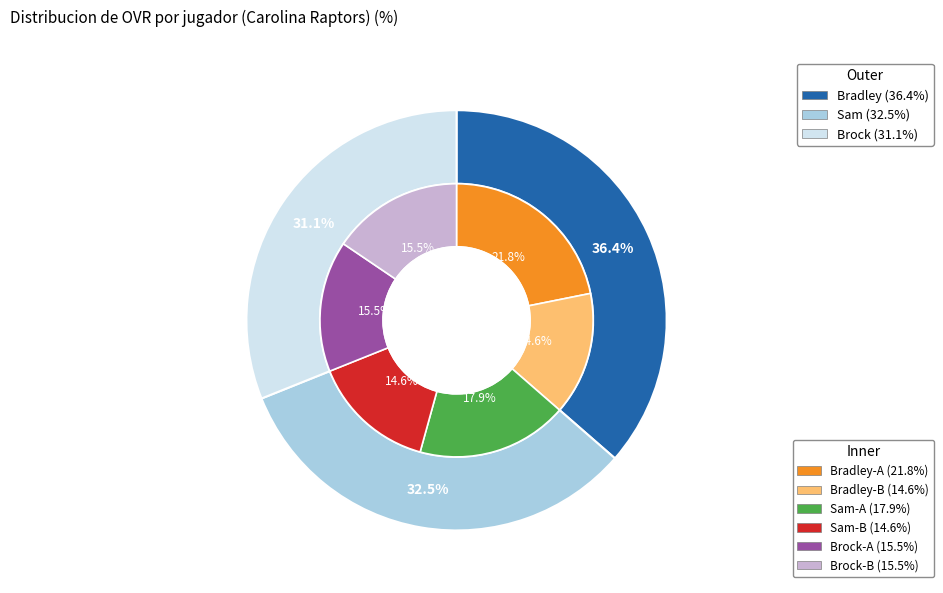

The Bradley slice represents 36% of the pie. True or false?

True